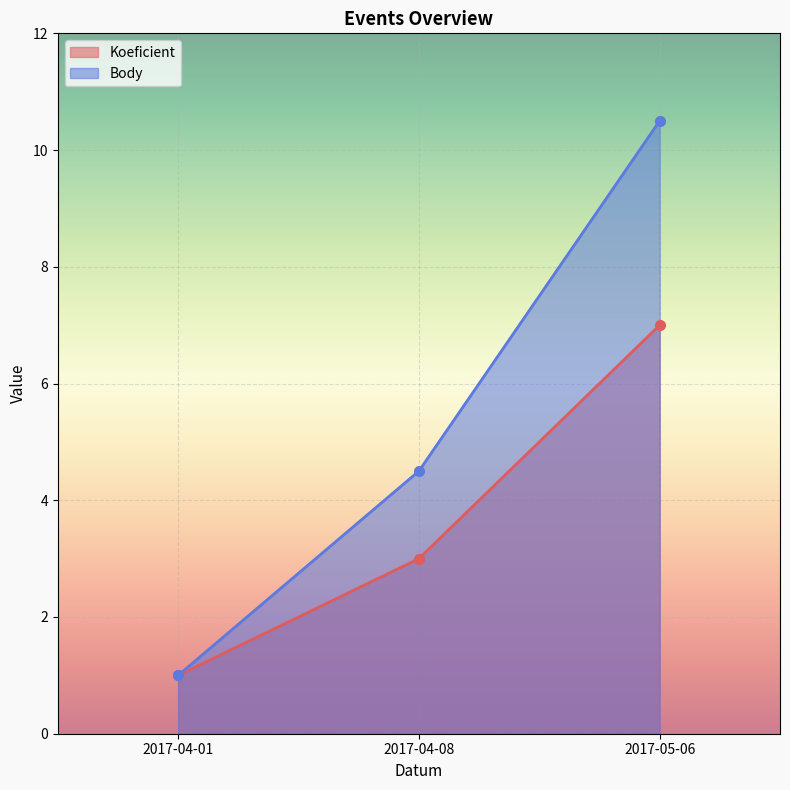

Count the number of data series in this chart.

2